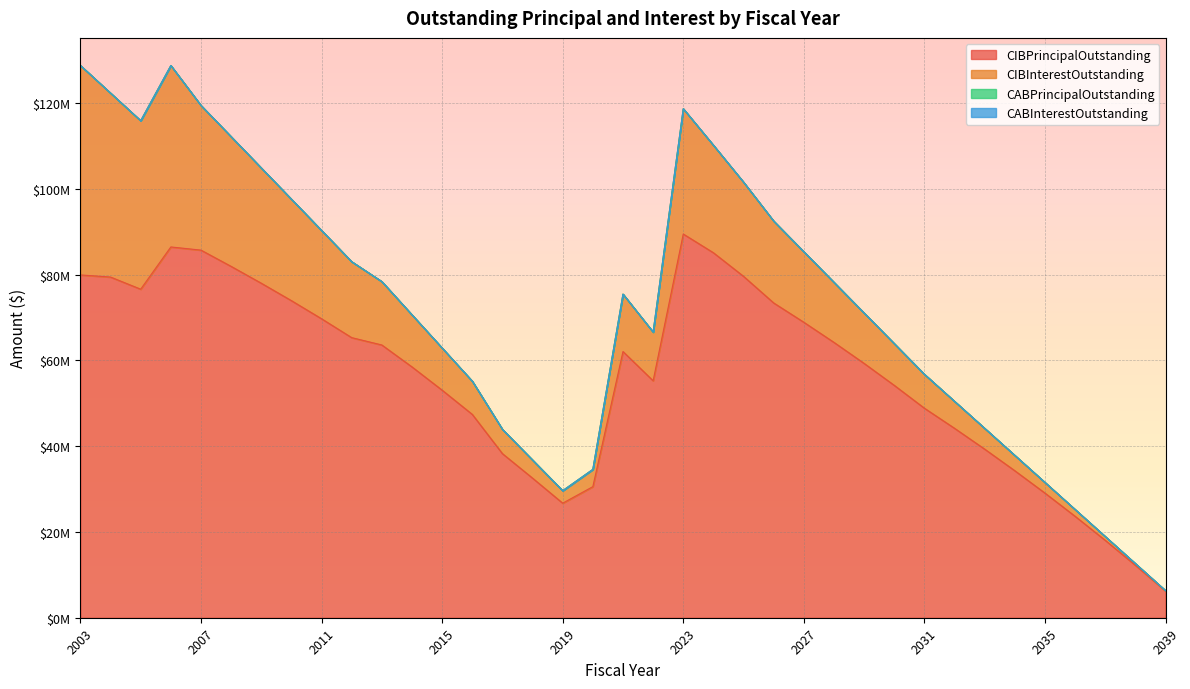

True or false: CIBPrincipalOutstanding and CIBInterestOutstanding intersect in this chart.

False